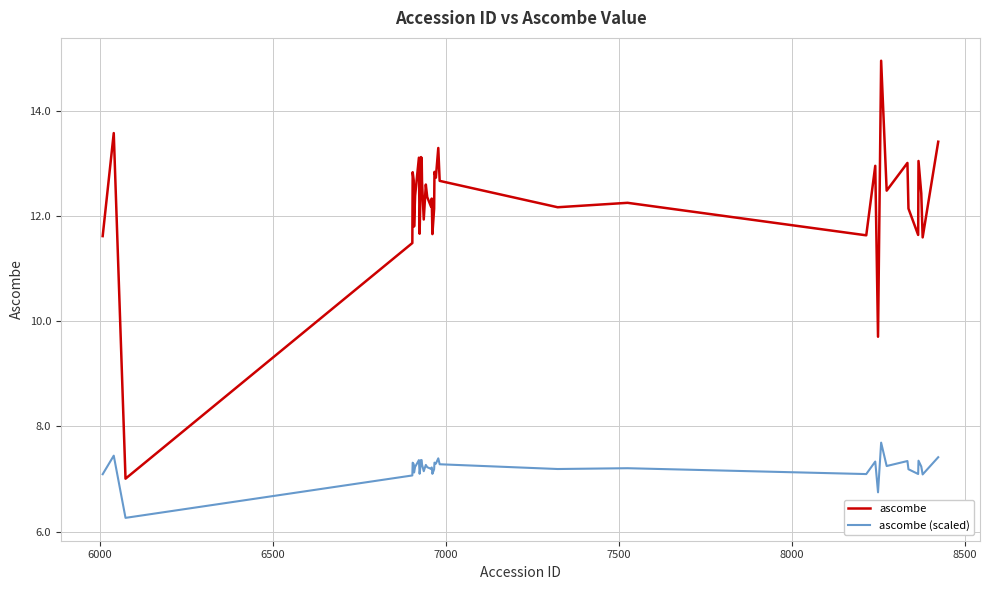

How many lines are shown in the chart?

2